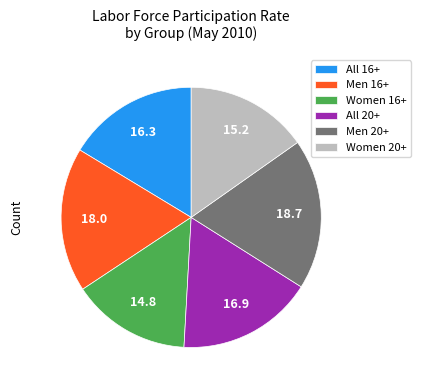

Combined, do Men 20+ and Women 16+ account for over 50%?

No